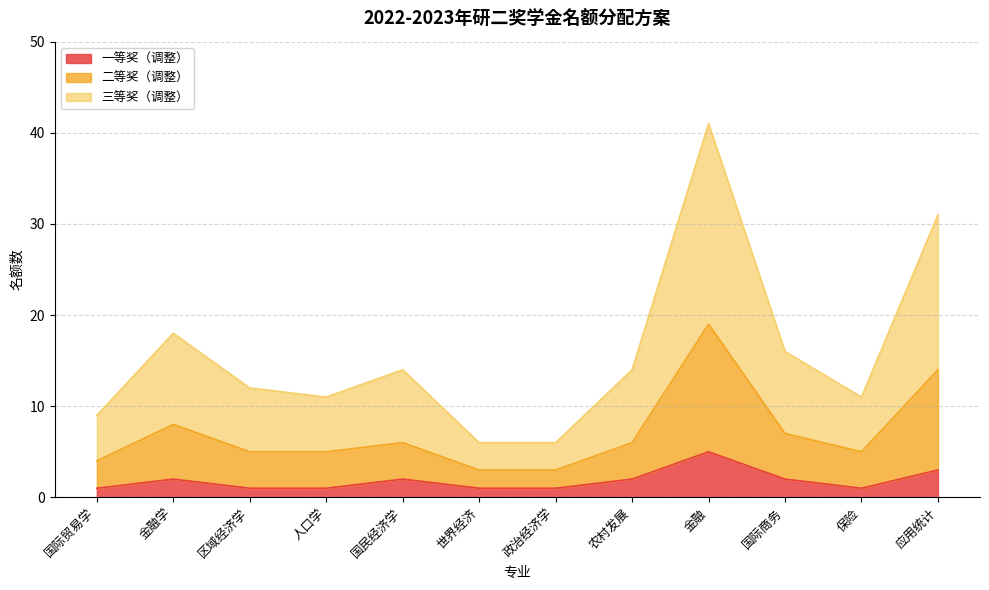

How many lines are shown in the chart?

3